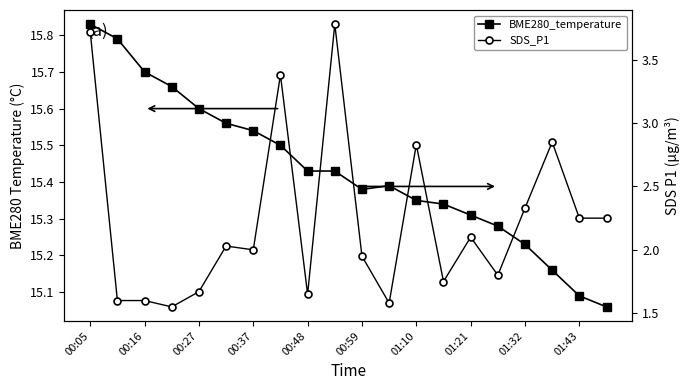

Does the chart have visible grid lines?

No